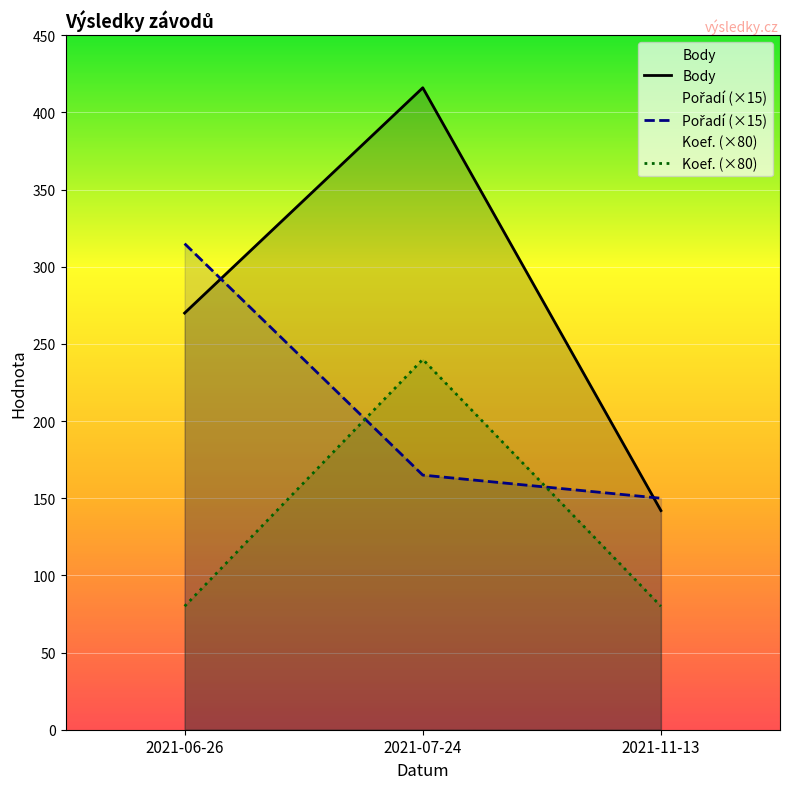

How many data points in Pořadí (×15) are above 165?

1